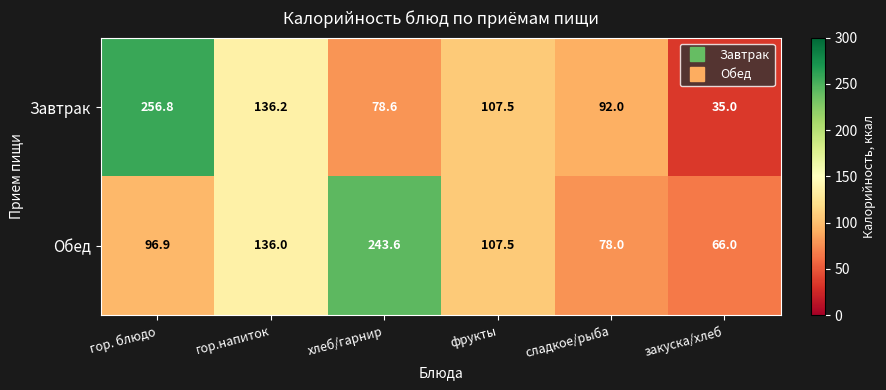

What is the total value across all series at гор.напиток?

272.2